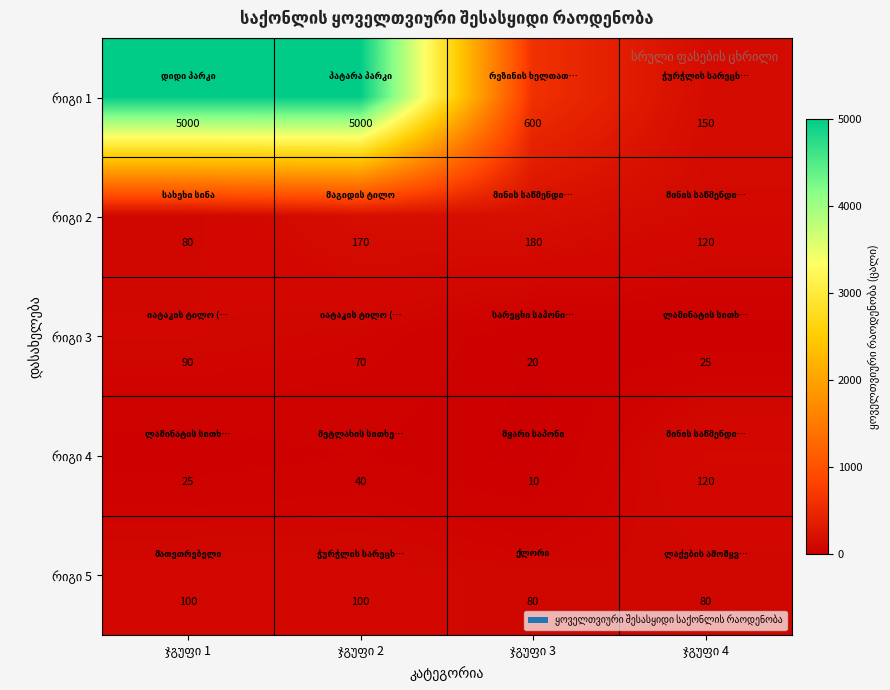

What is the greatest value displayed?

5000